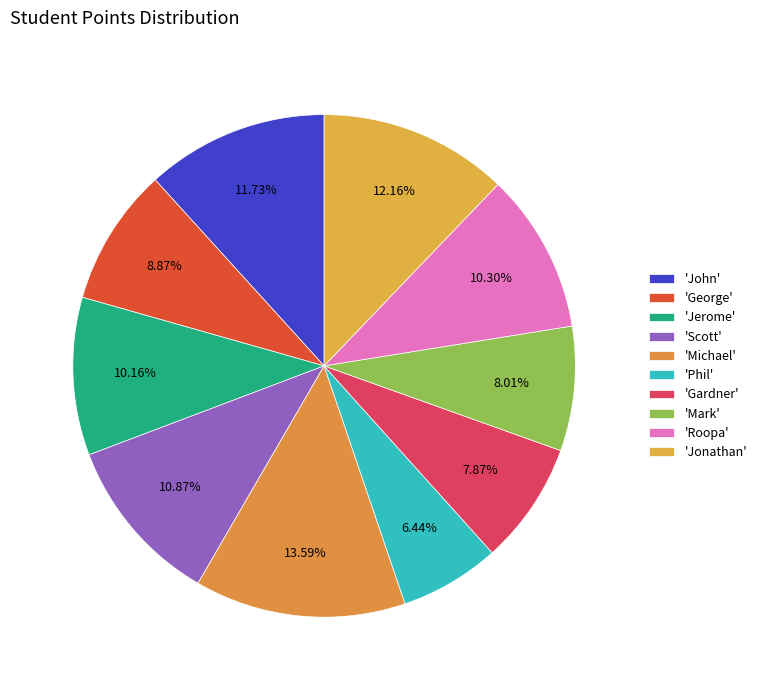

How many slices are in this pie chart?

10